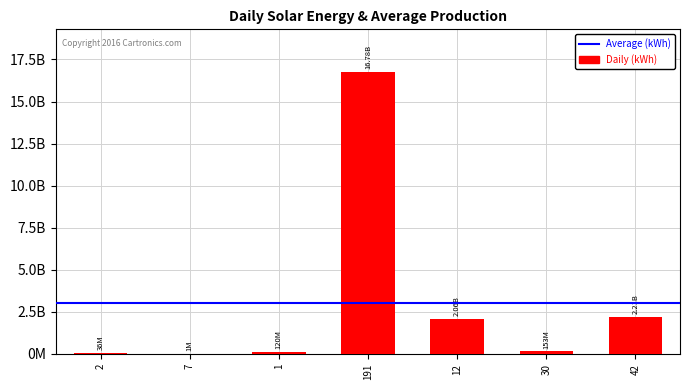

What is the difference between the values at 2 and 30?

116825000